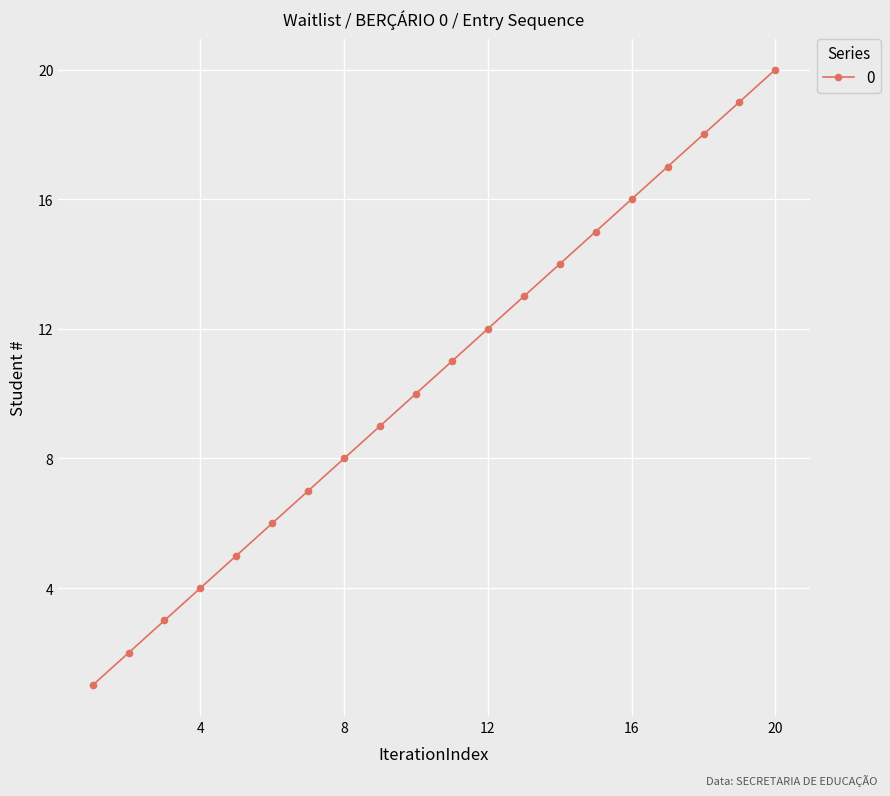

True or false: the data has more than 1 interior local peaks.

False